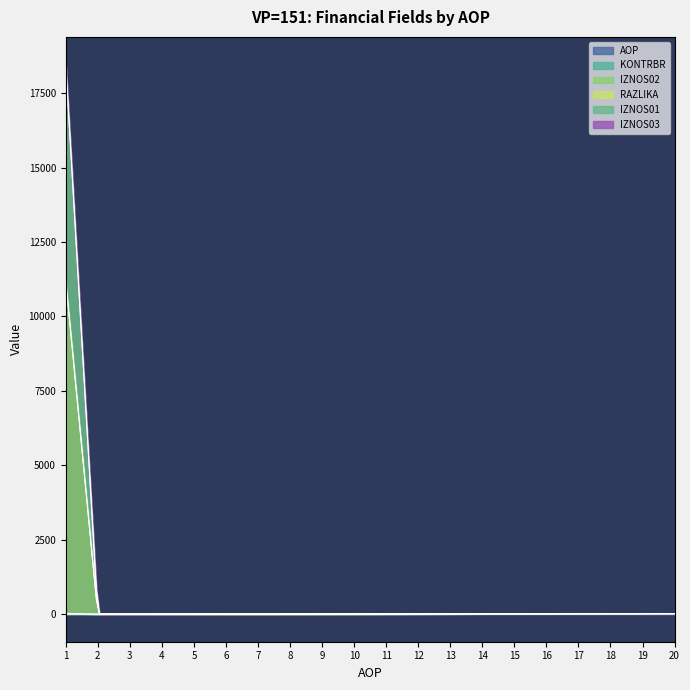

True or false: RAZLIKA and KONTRBR cross at least once.

False